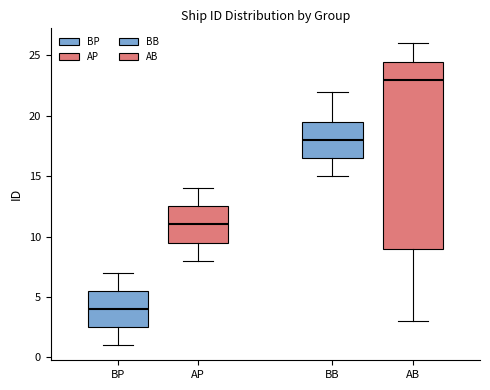

Reading left to right, transcribe this box plot: for each box, give where its median line is, the range the box spans, and where its two whiskers end, as read against the y-axis. The values are not printed on the chart, so give them approximately, as read against the axis.

BP: median 4.0, box 2.5 to 5.5, whiskers 1.0 to 7.0
AP: median 11.0, box 9.5 to 12.5, whiskers 8.0 to 14.0
BB: median 18.0, box 16.5 to 19.5, whiskers 15.0 to 22.0
AB: median 23.0, box 9.0 to 24.5, whiskers 3.0 to 26.0